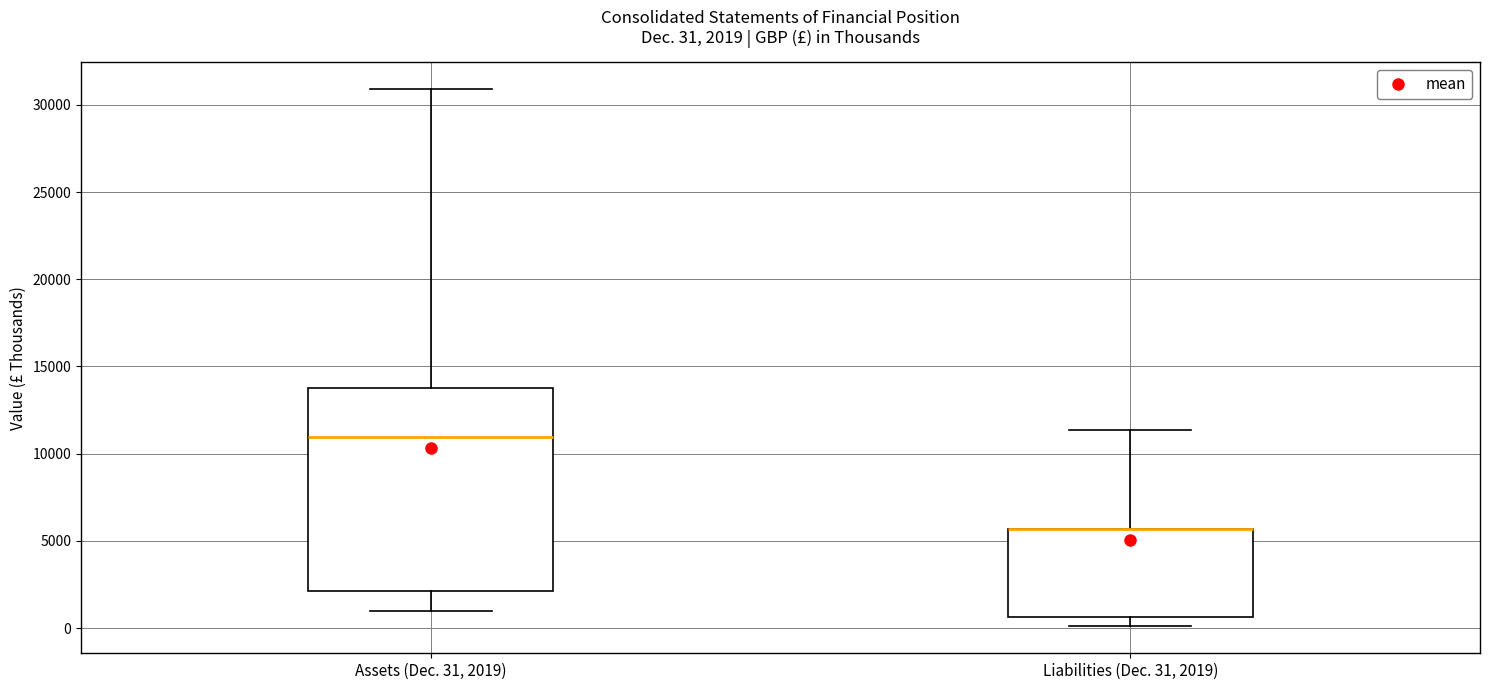

Which box is the tallest, from its lower edge to its upper edge?

Assets (Dec. 31, 2019)